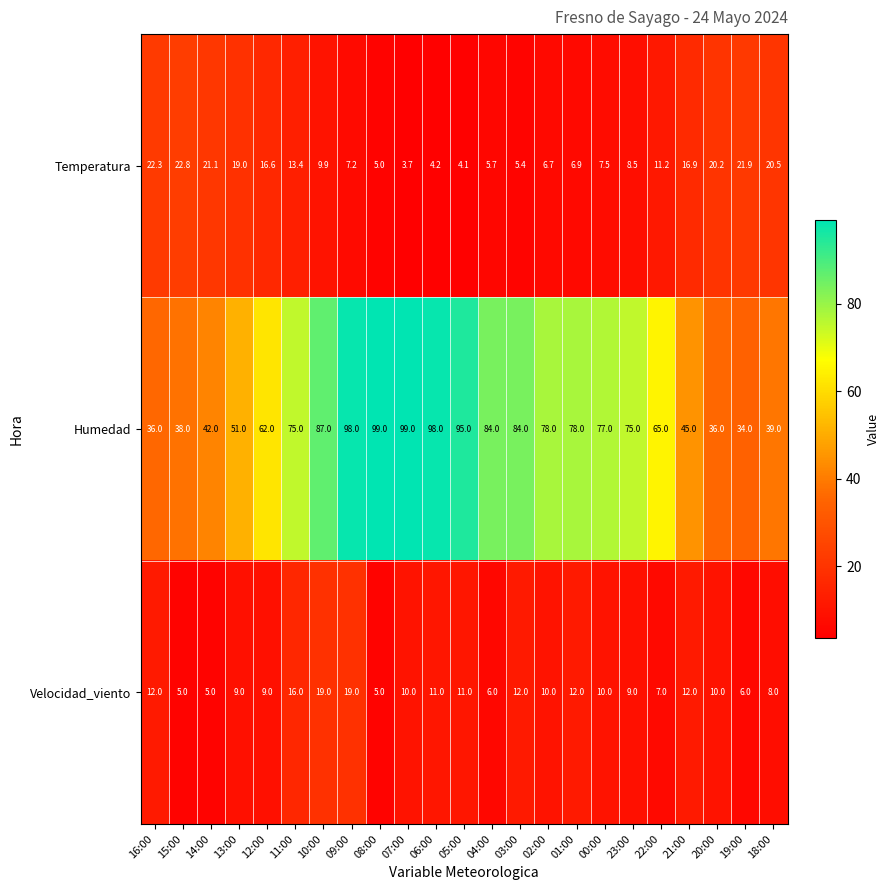

Is the value of Temperatura at 18:00 greater than the value of Velocidad_viento at 00:00?

Yes